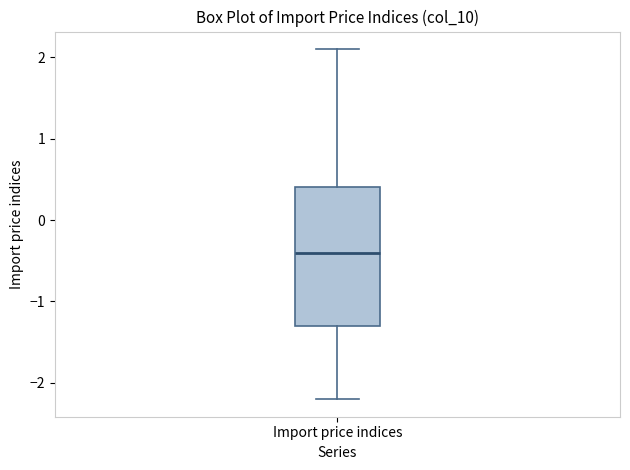

Where does the lower whisker of the box for Import price indices end on the y-axis? The values are not printed on the chart, so give them approximately, as read against the axis.

-2.2